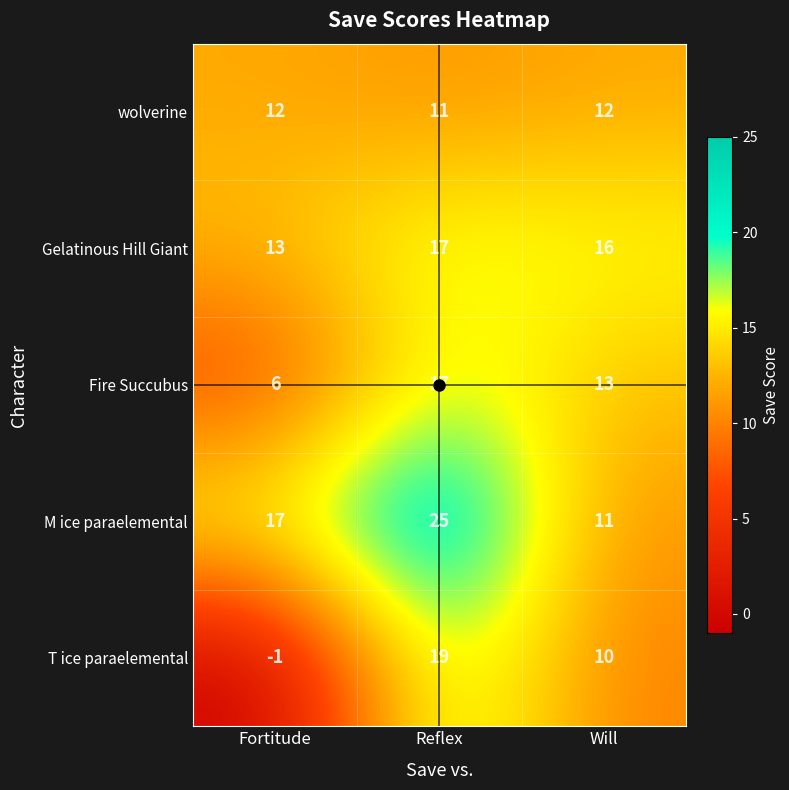

Which series changed the most between Fortitude and Will?

T ice paraelemental